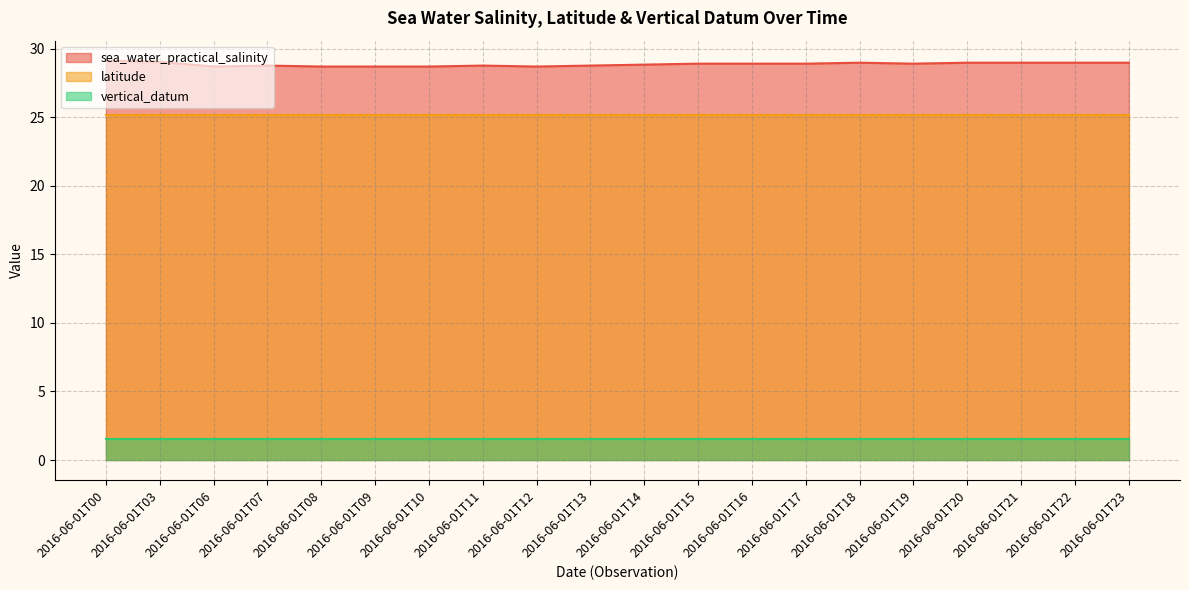

What is the value of the sea_water_practical_salinity point at the 17th from the left?

29.0